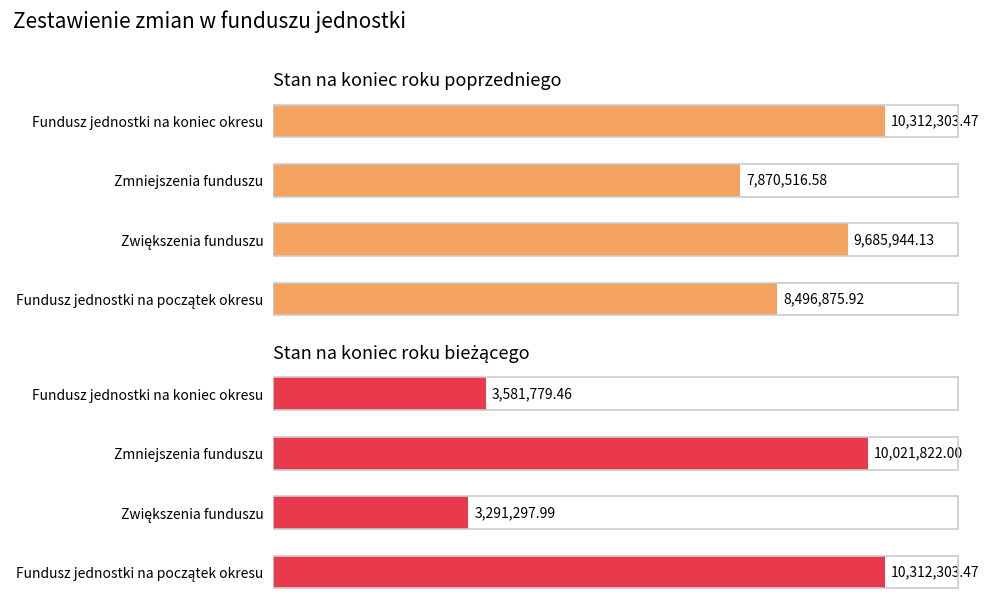

The Stan na koniec roku poprzedniego series shows 14236015.6 at Fundusz jednostki na początek okresu. True or false?

False